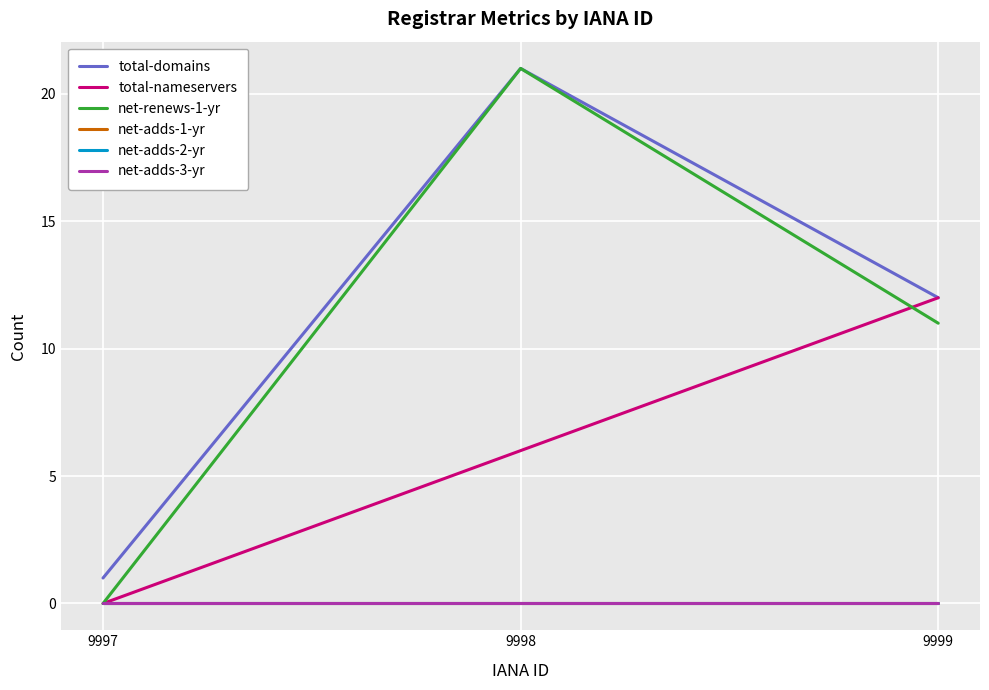

Is this an area chart (filled region under the line)?

No